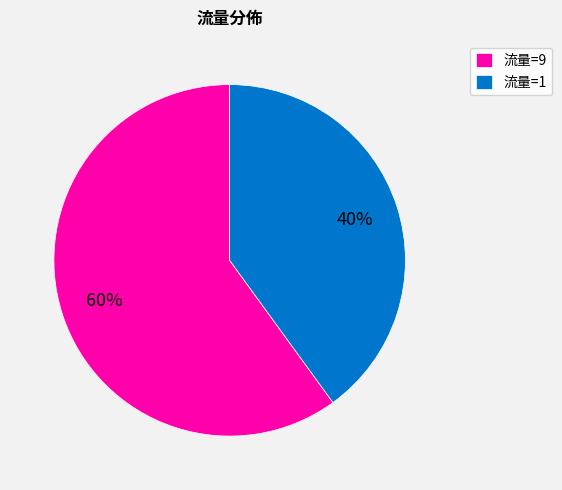

Is it true that 流量=9 is 60% of the pie?

True